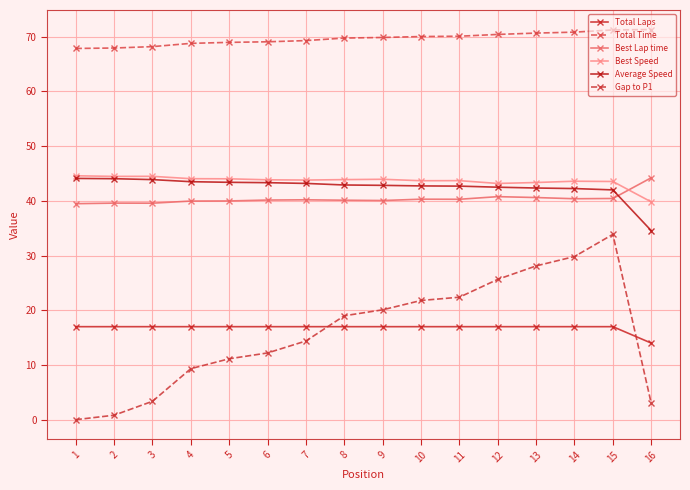

How many series are shown in this chart?

6